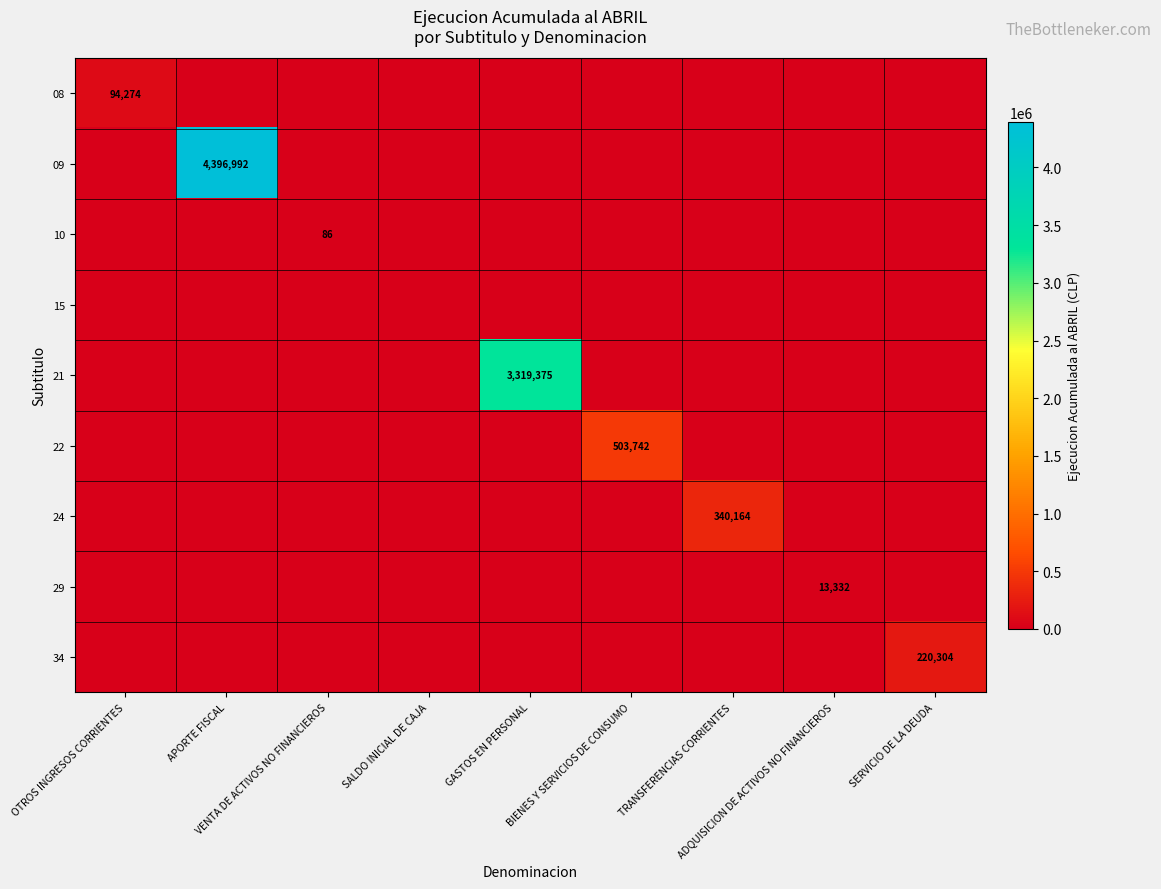

Which series changed the most between APORTE FISCAL and SALDO INICIAL DE CAJA?

09